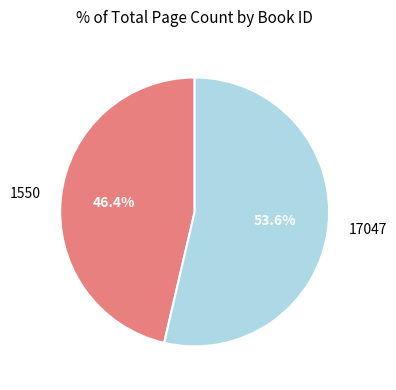

What percentage is the 1550 slice, to the nearest percent?

46%